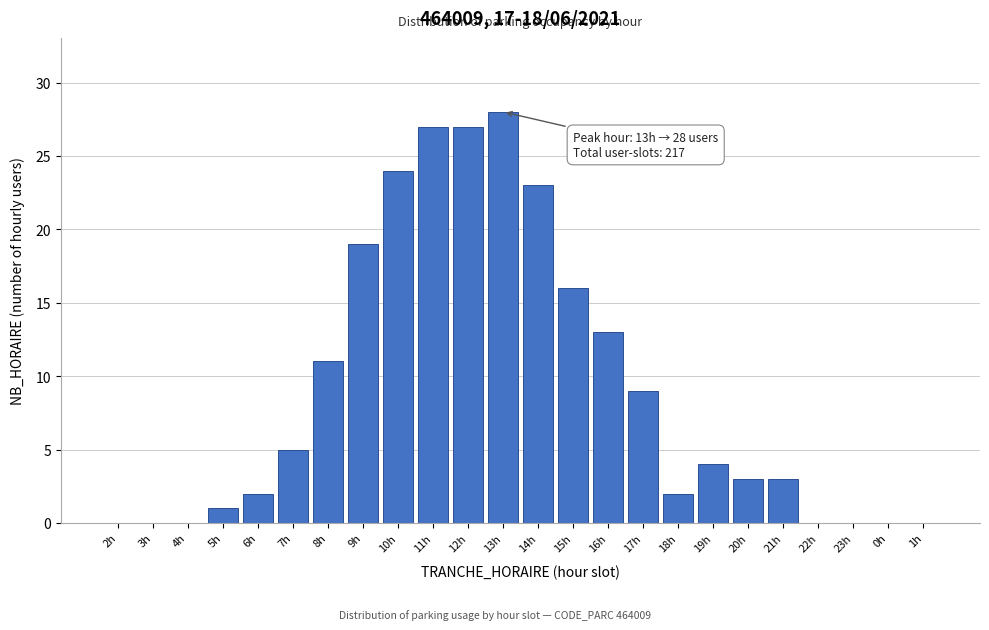

Reading left to right, what are all the values shown in this chart?

2h=0	3h=0	4h=0	5h=1	6h=2	7h=5	8h=11	9h=19	10h=24	11h=27	12h=27	13h=28	14h=23	15h=16	16h=13	17h=9	18h=2	19h=4	20h=3	21h=3	22h=0	23h=0	0h=0	1h=0